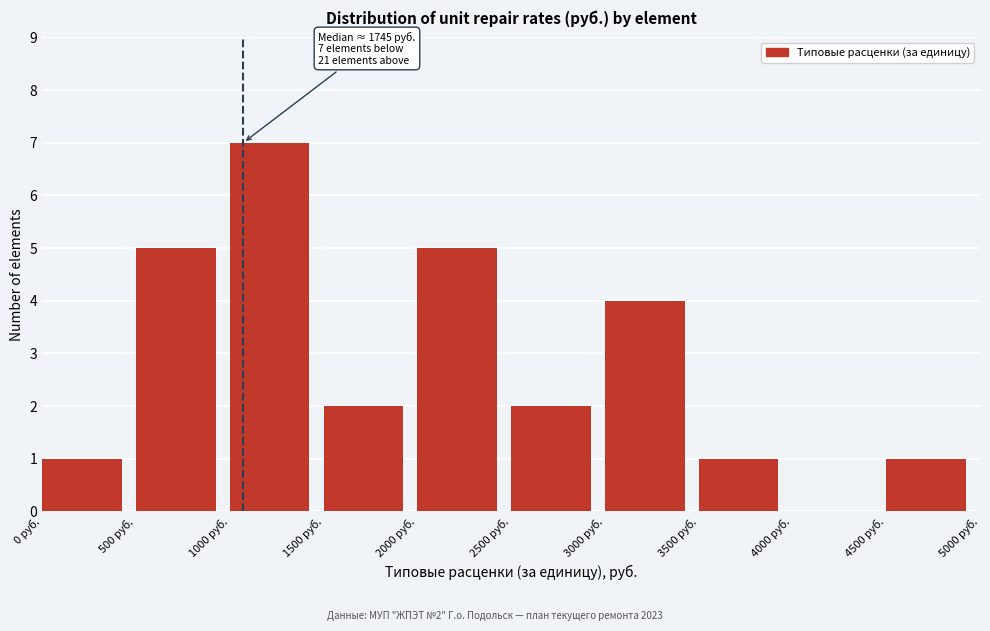

Over which range of the x-axis is the bar tallest?

1000 to 1500